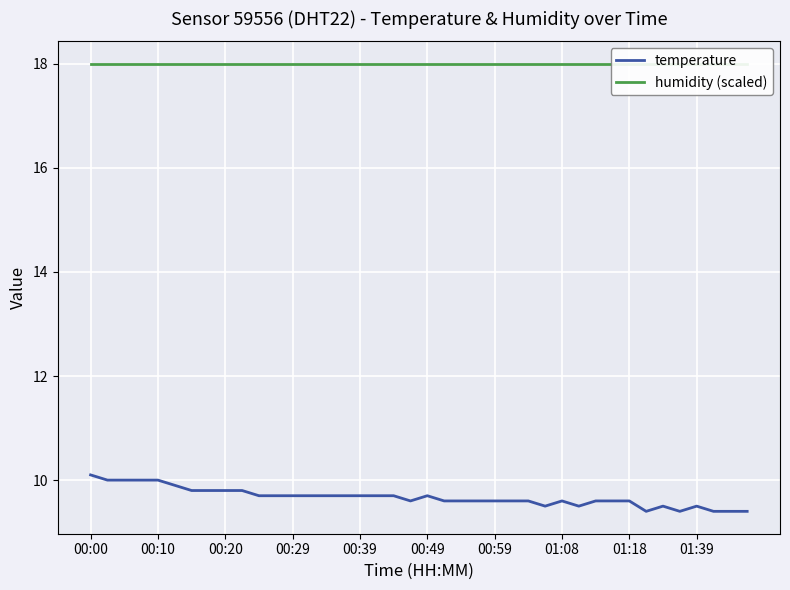

What are all the series names shown in the legend?

temperature, humidity (scaled)